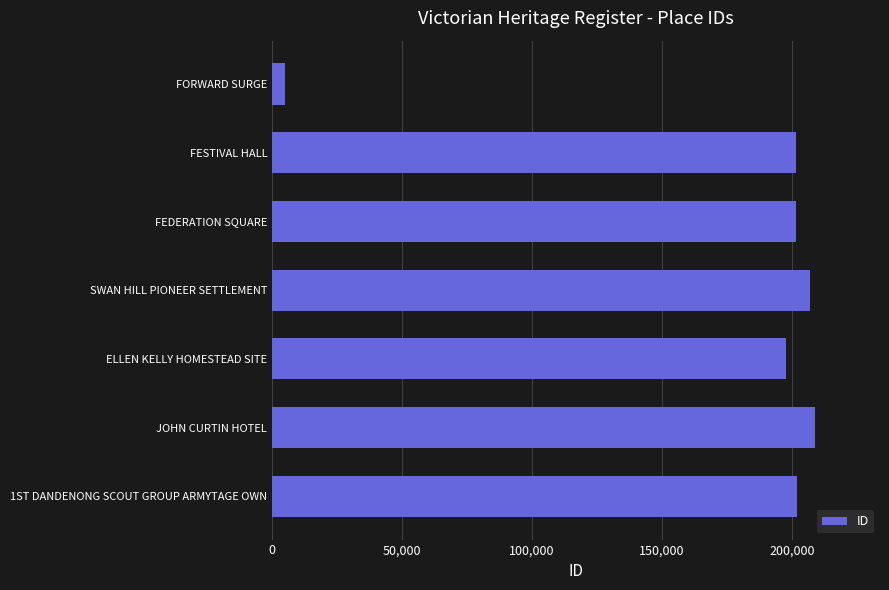

What is the sum of all values?

1223437